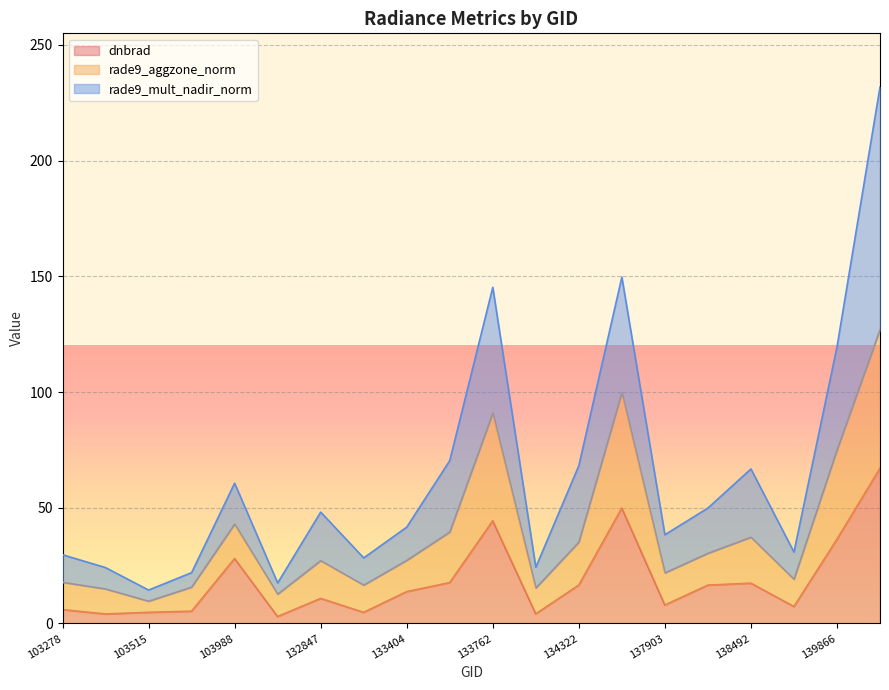

Is it true that rade9_mult_nadir_norm equals 40.8 at 139866?

False